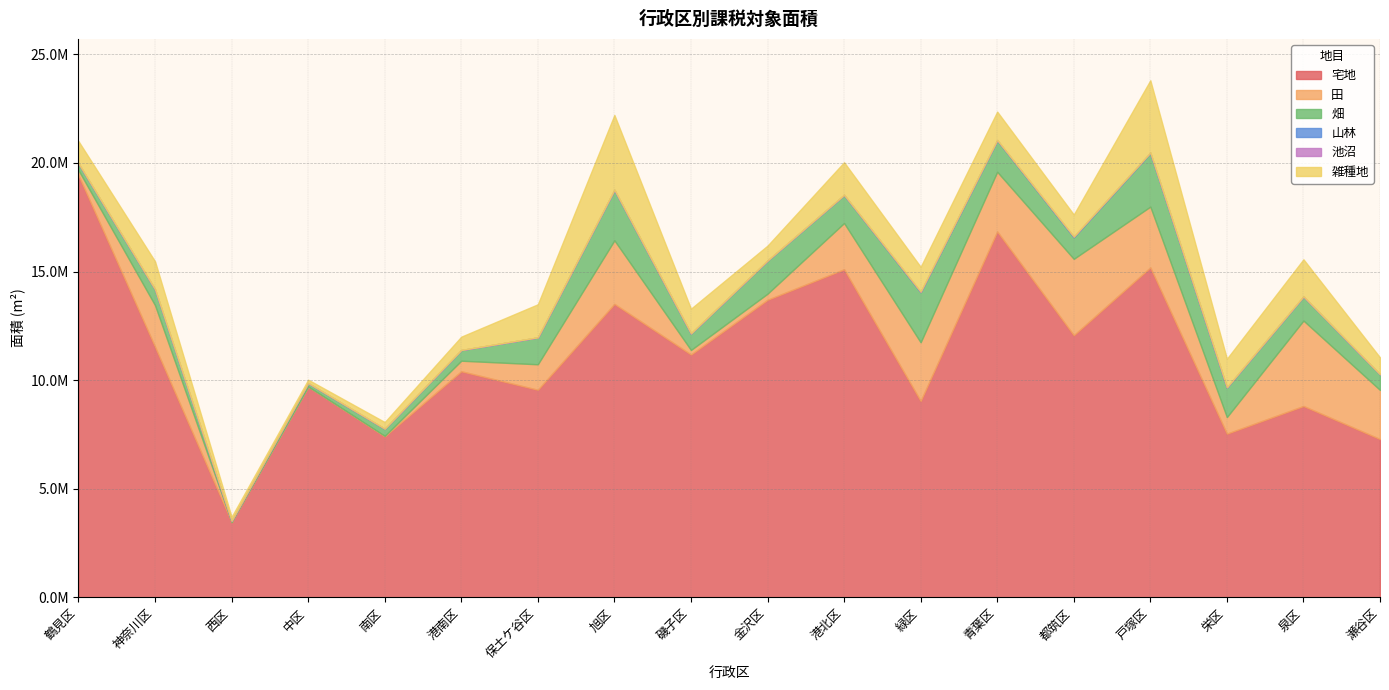

Reading left to right, extract all data points from this chart.

宅地: 鶴見区=19432049	神奈川区=11535384	西区=3465540	中区=9703590	南区=7410118	港南区=10408883	保土ケ谷区=9556403	旭区=13509582	磯子区=11179507	金沢区=13699619	港北区=15103778	緑区=9041841	青葉区=16845727	都筑区=12067546	戸塚区=15188383	栄区=7535716	泉区=8809499	瀬谷区=7286496
田: 鶴見区=234608	神奈川区=1915132	西区=0	中区=1302	南区=23967	港南区=485084	保土ケ谷区=1173307	旭区=2926968	磯子区=209665	金沢区=280326	港北区=2129113	緑区=2699181	青葉区=2746930	都筑区=3515929	戸塚区=2800042	栄区=762847	泉区=3932577	瀬谷区=2260977
畑: 鶴見区=313971	神奈川区=733240	西区=59450	中区=160621	南区=326836	港南区=493124	保土ケ谷区=1238463	旭区=2326826	磯子区=763367	金沢区=1526982	港北区=1295568	緑区=2313655	青葉区=1450346	都筑区=996084	戸塚区=2475575	栄区=1365881	泉区=1113019	瀬谷区=720150
山林: 鶴見区=0	神奈川区=0	西区=0	中区=0	南区=2874	港南区=0	保土ケ谷区=0	旭区=406	磯子区=0	金沢区=161	港北区=1077	緑区=9010	青葉区=11533	都筑区=29743	戸塚区=11712	栄区=6128	泉区=0	瀬谷区=0
池沼: 鶴見区=670	神奈川区=0	西区=0	中区=0	南区=0	港南区=0	保土ケ谷区=0	旭区=1470	磯子区=0	金沢区=0	港北区=527	緑区=11391	青葉区=0	都筑区=0	戸塚区=1208	栄区=554	泉区=231	瀬谷区=340
雑種地: 鶴見区=1022223	神奈川区=1286498	西区=182487	中区=154619	南区=306662	港南区=614850	保土ケ谷区=1524020	旭区=3443733	磯子区=1137494	金沢区=686452	港北区=1502102	緑区=1141946	青葉区=1307762	都筑区=1015237	戸塚区=3329370	栄区=1314464	泉区=1707631	瀬谷区=777921